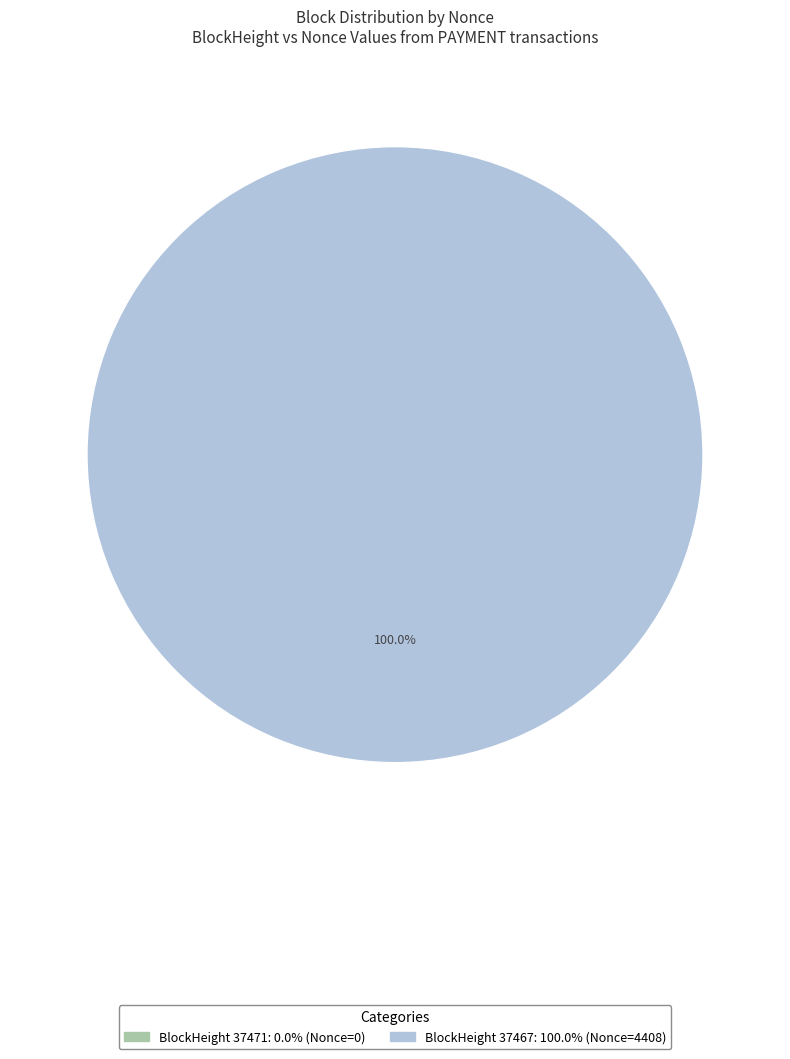

Does any single category account for the majority?

Yes